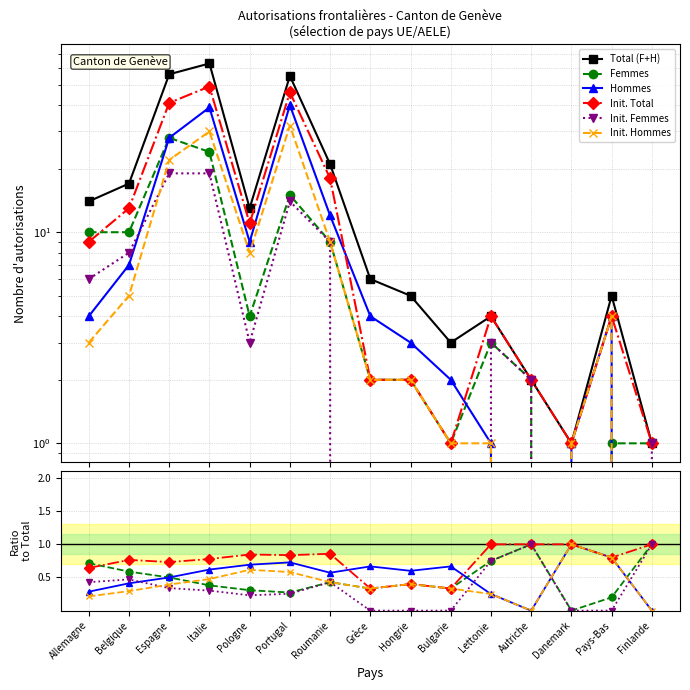

Is this an area chart (filled region under the line)?

No